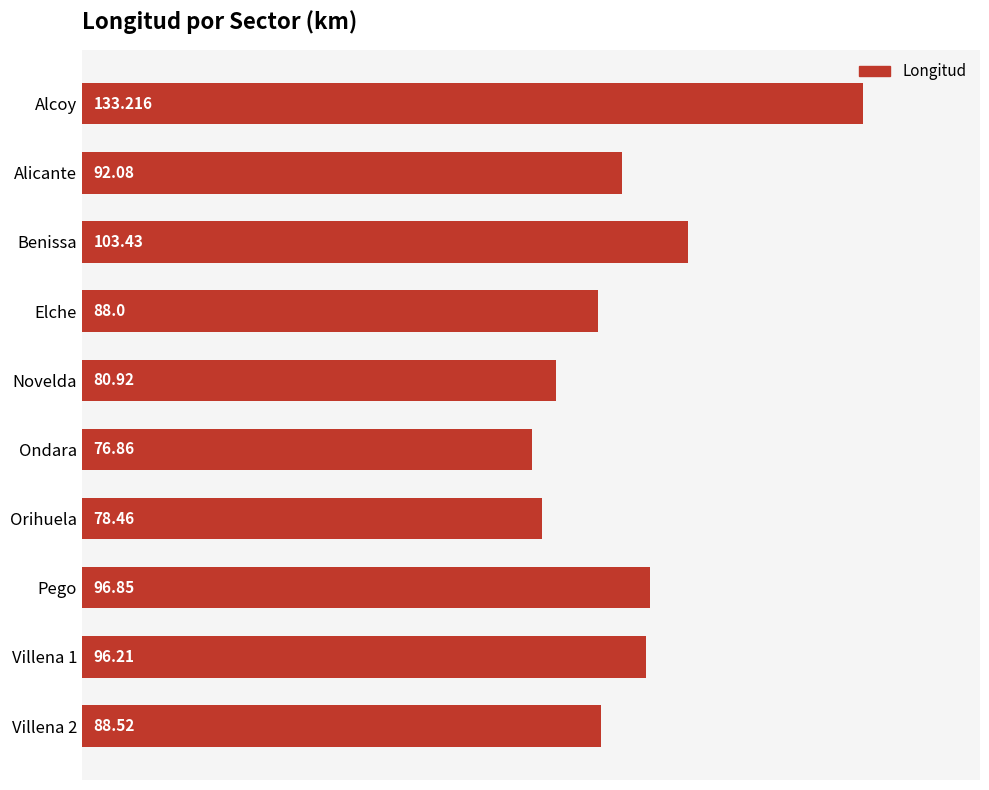

Rank the categories by value from lowest to highest.

Ondara, Orihuela, Novelda, Elche, Villena 2, Alicante, Villena 1, Pego, Benissa, Alcoy